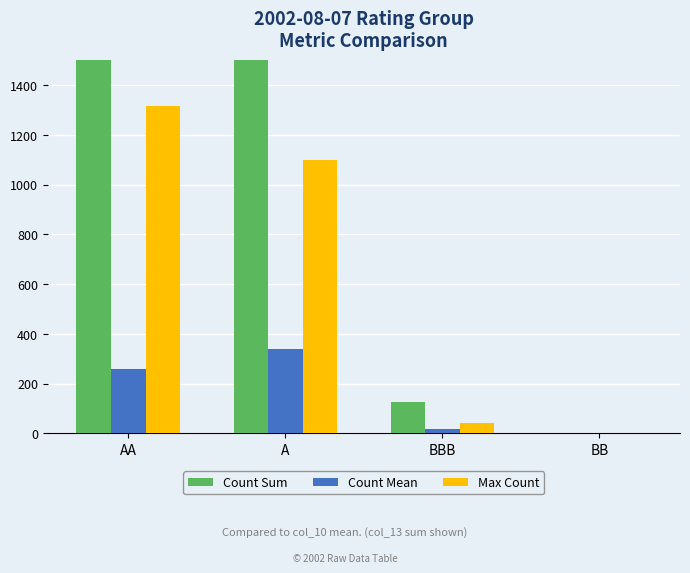

Where is Max Count nearest to the value 657?

A